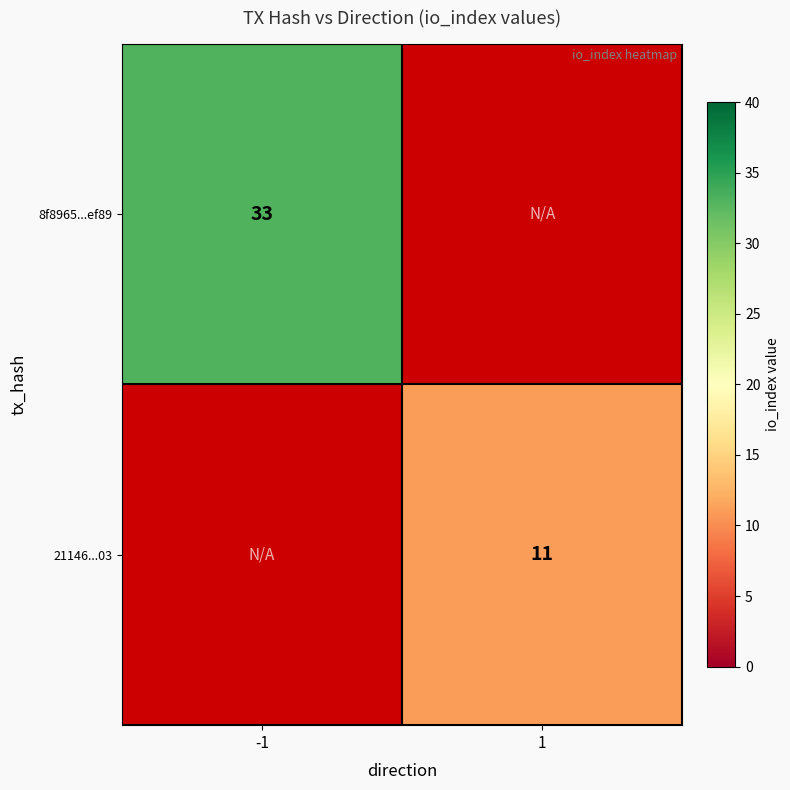

Is the value of 21146...03 at 1 greater than the value of 8f8965...ef89 at -1?

No